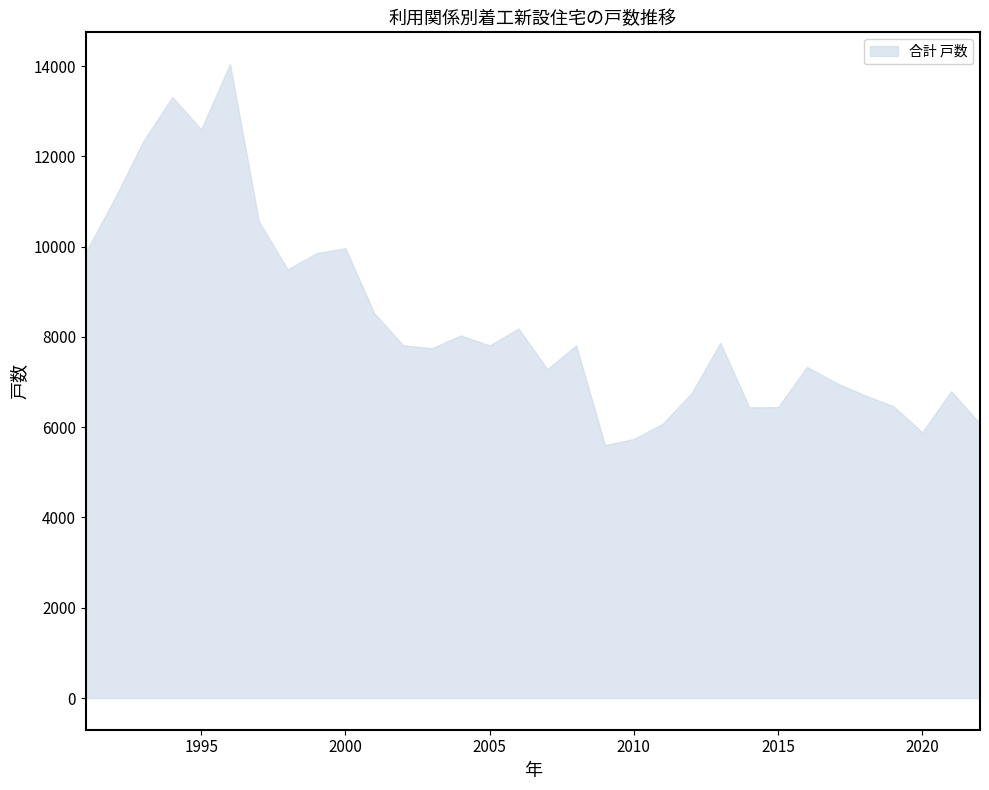

What is the minimum value shown in the chart?

5602